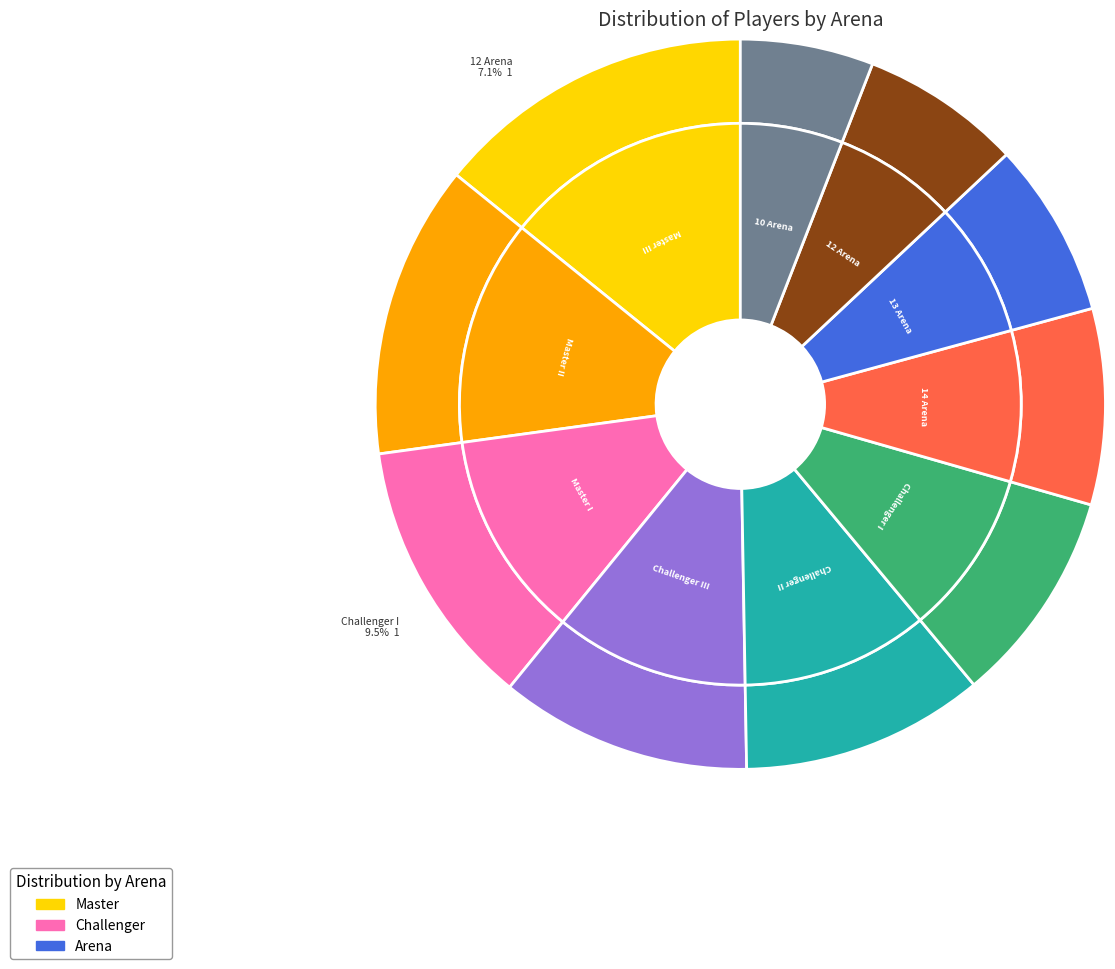

To the nearest percent, what is the combined percentage of 13 Arena and 14 Arena?

16%